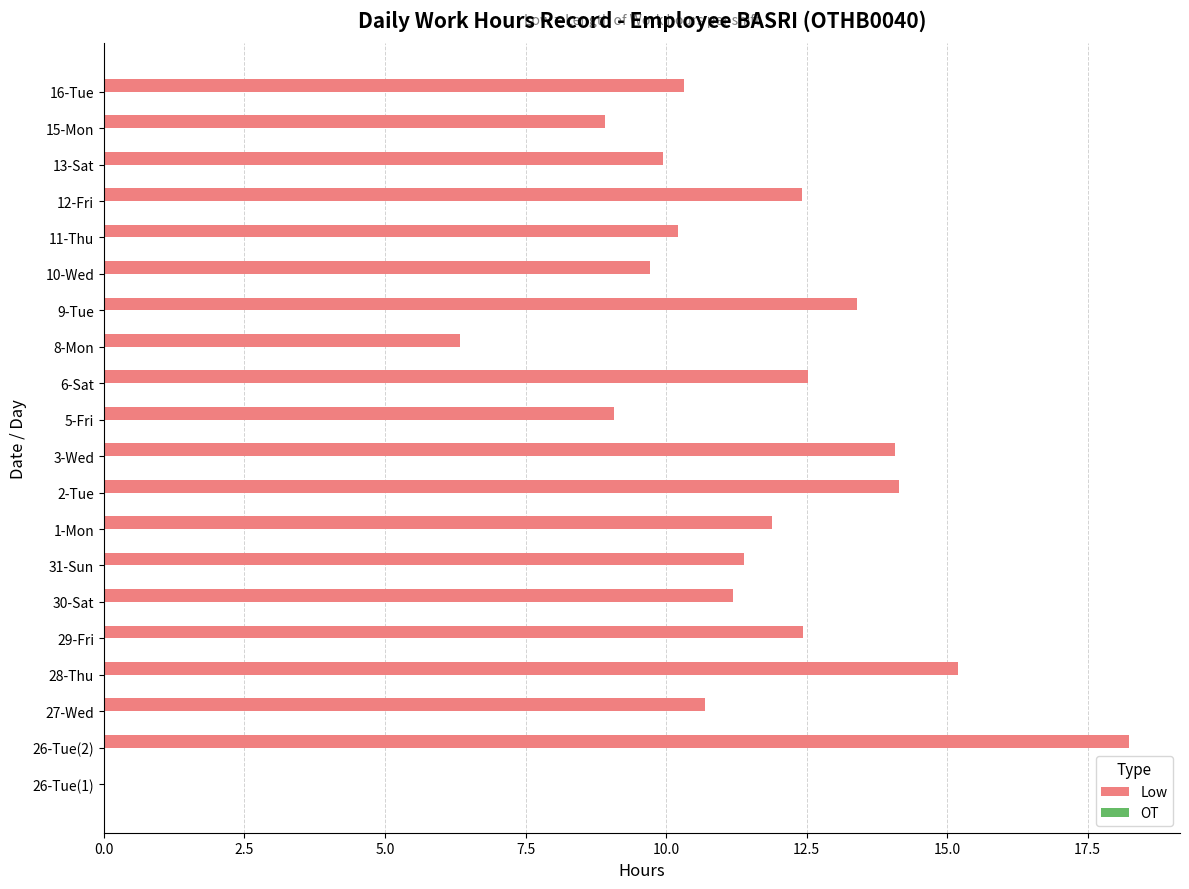

Approximately how many times larger is the value at 1-Mon compared to 5-Fri?

1.3